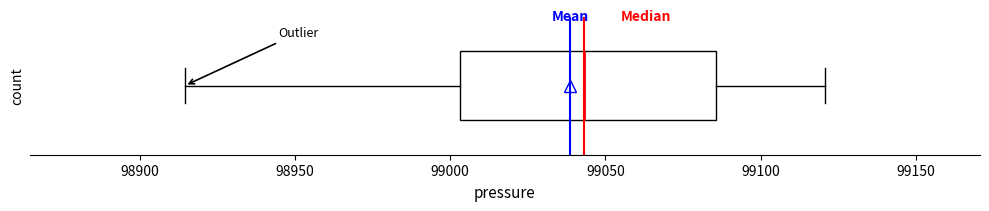

Where does the right whisker of the box end on the x-axis? The values are not printed on the chart, so give them approximately, as read against the axis.

99120